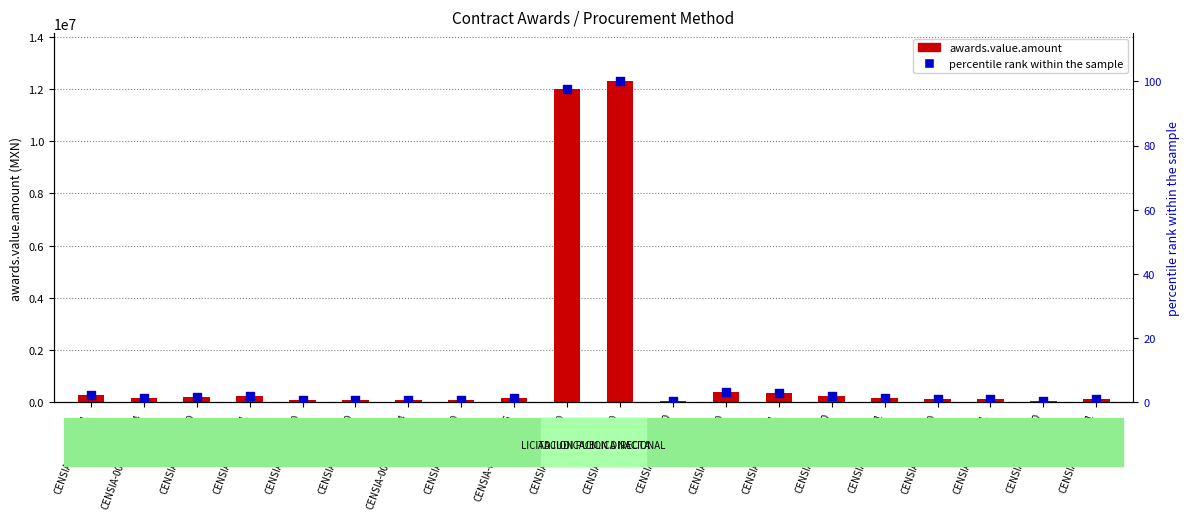

Which series reaches the minimum Y coordinate?

percentile rank within the sample